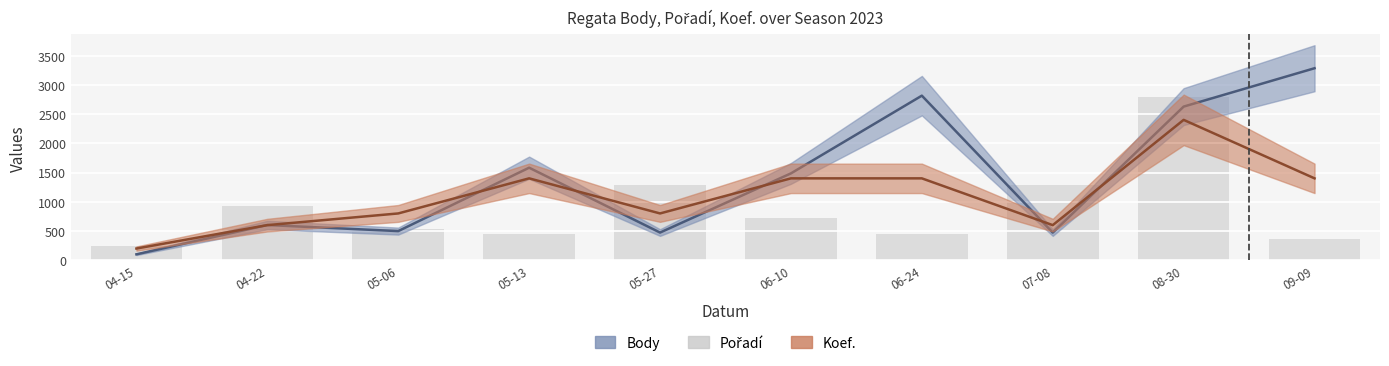

What is the value of the 3rd bar from the left?

540